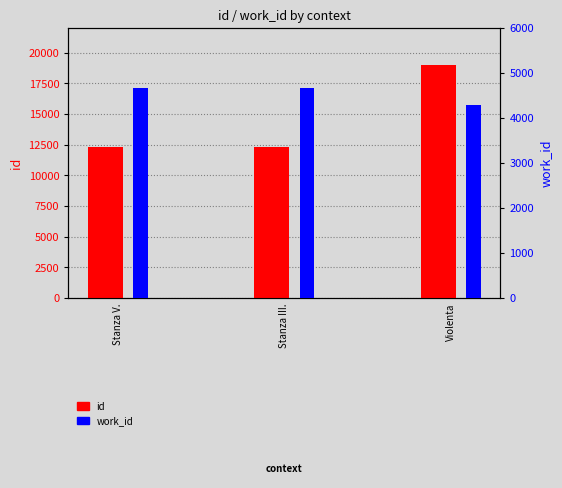

List the labels in order of work_id value, largest first.

Stanza V., Stanza III., Violenta